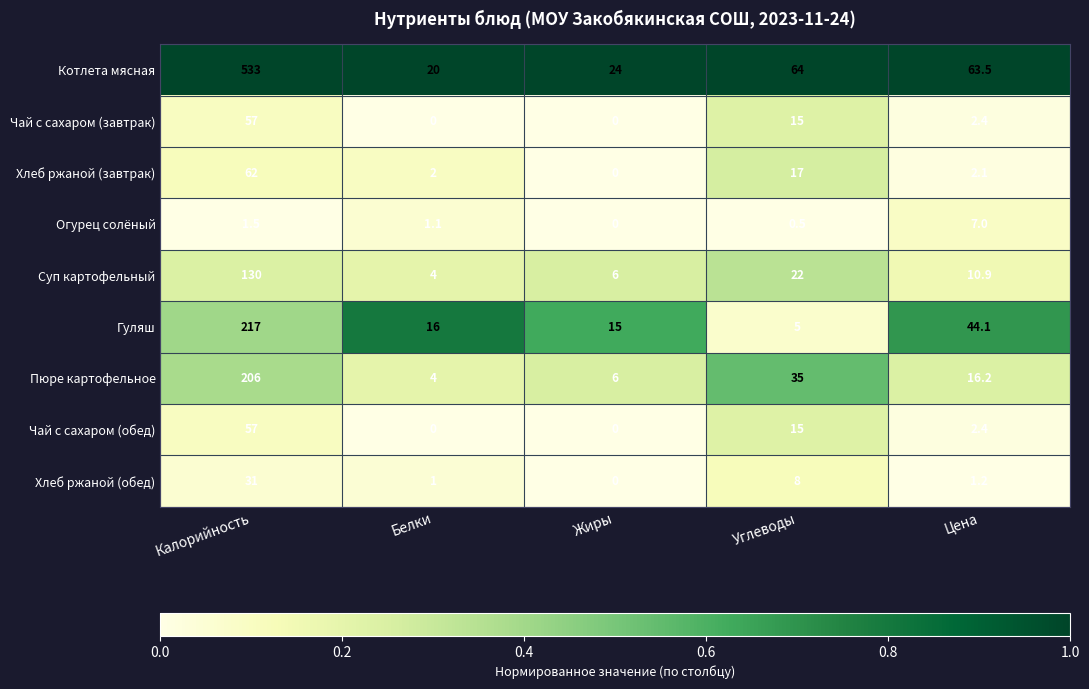

What is the sum of all Чай с сахаром (завтрак) values?

74.4